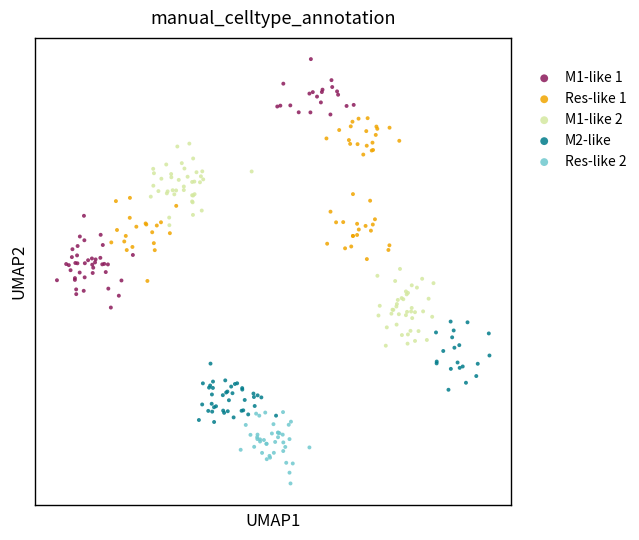

Which series contains the highest Y value?

M1-like 1